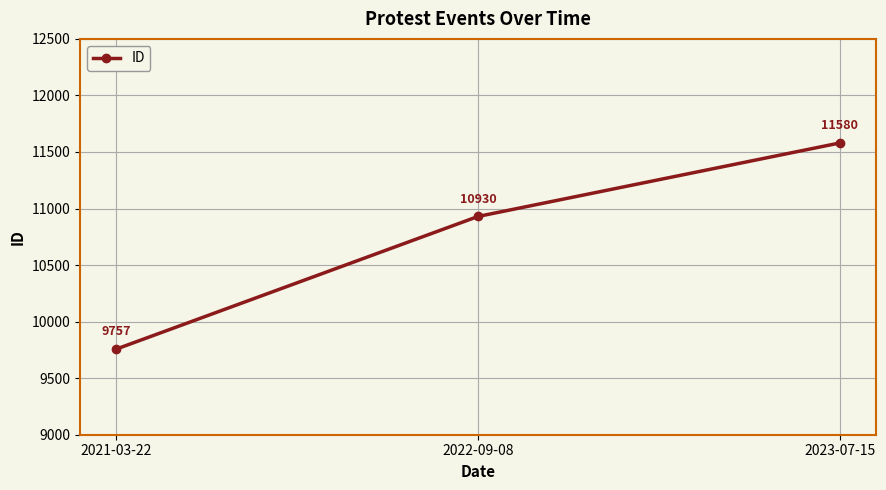

Reading right to left, extract all data points from this chart.

11580	10930	9757